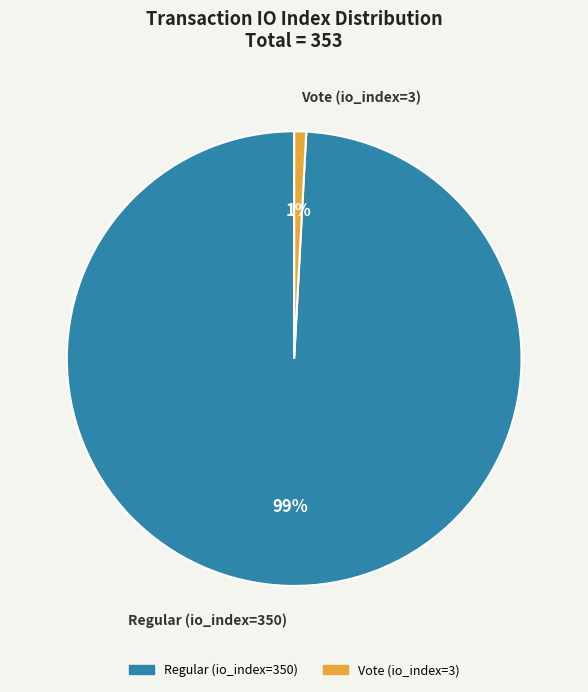

The Regular (io_index=350) slice represents 92% of the pie. True or false?

False